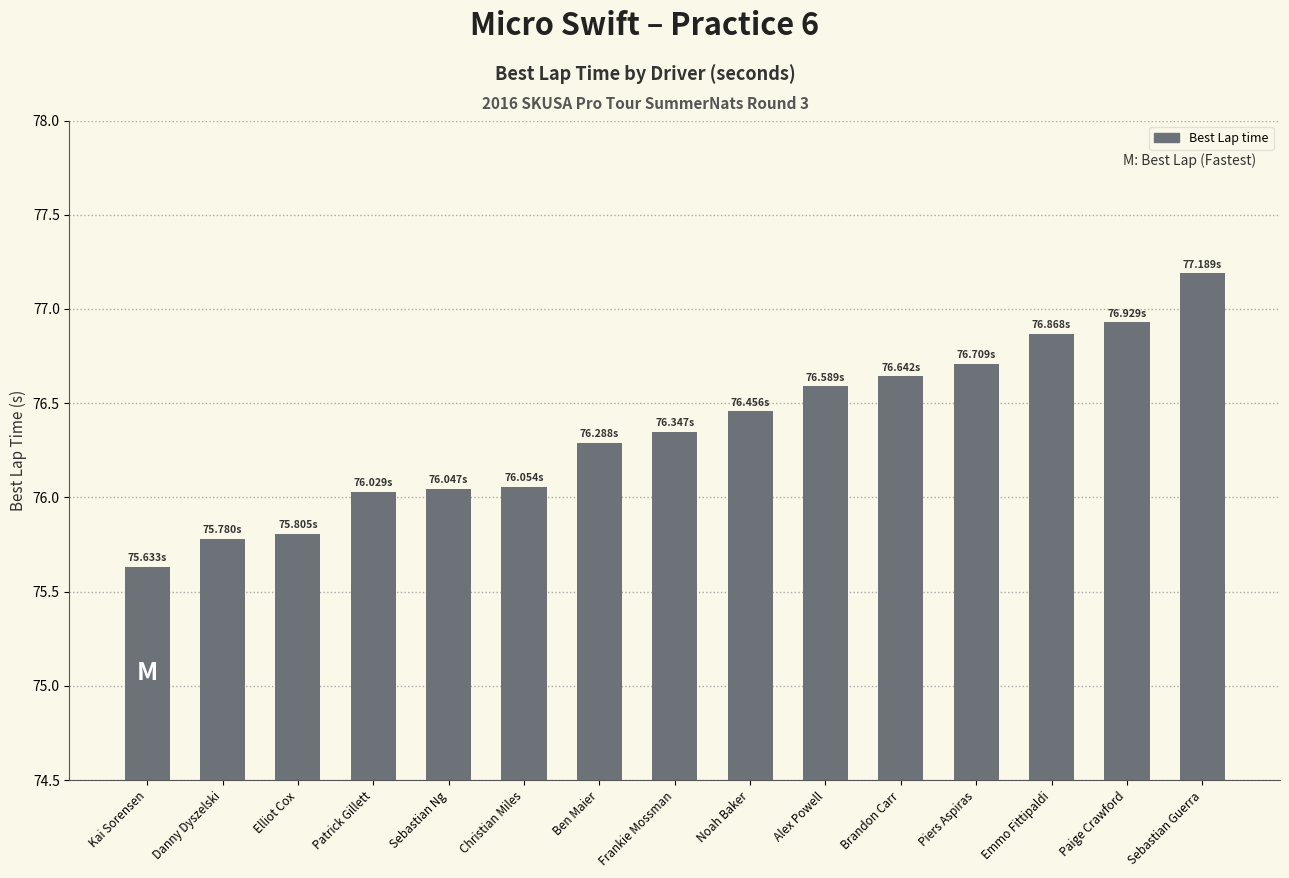

What is the sum of all values?

1145.4